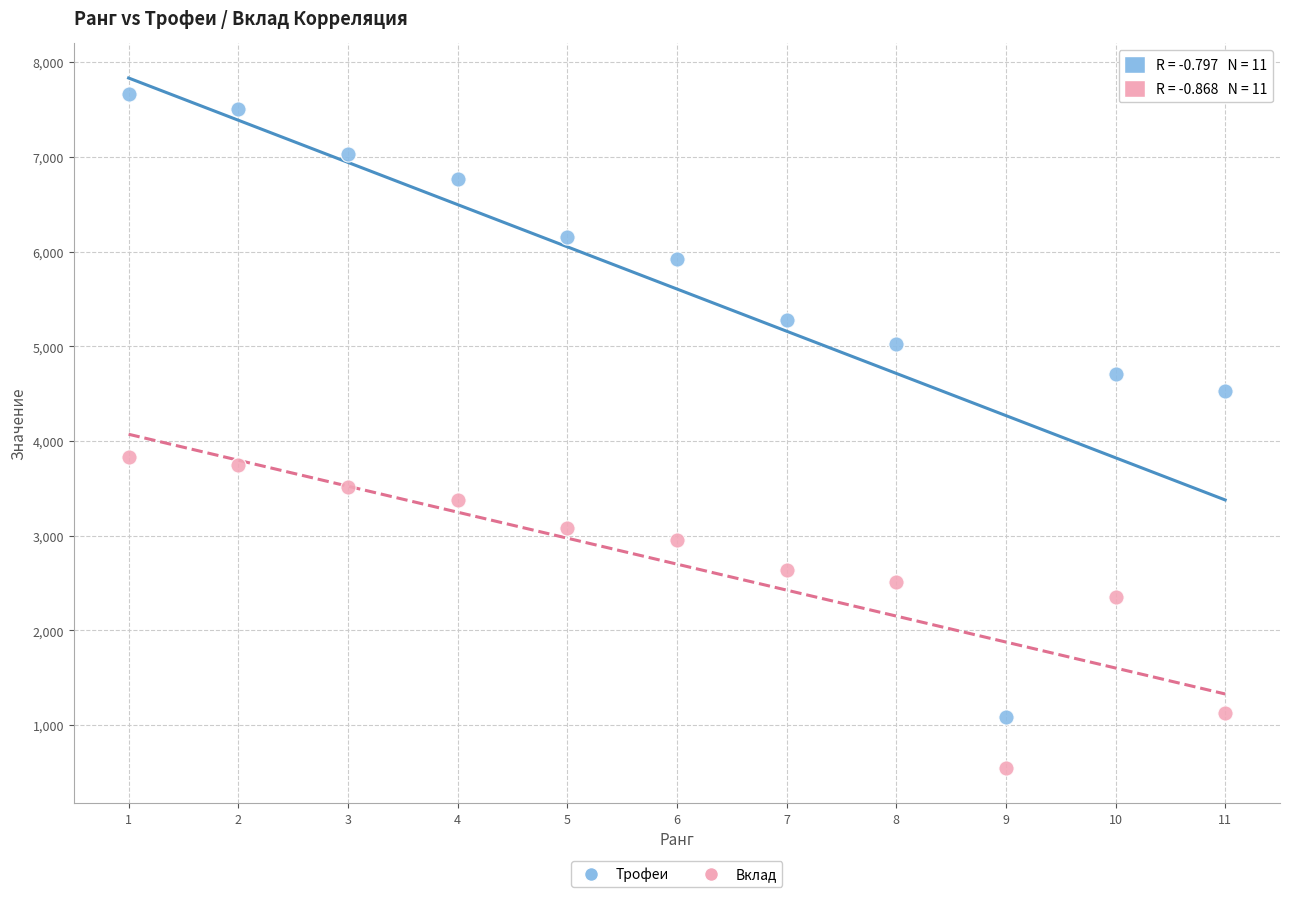

Which series reaches the minimum Y coordinate?

Вклад